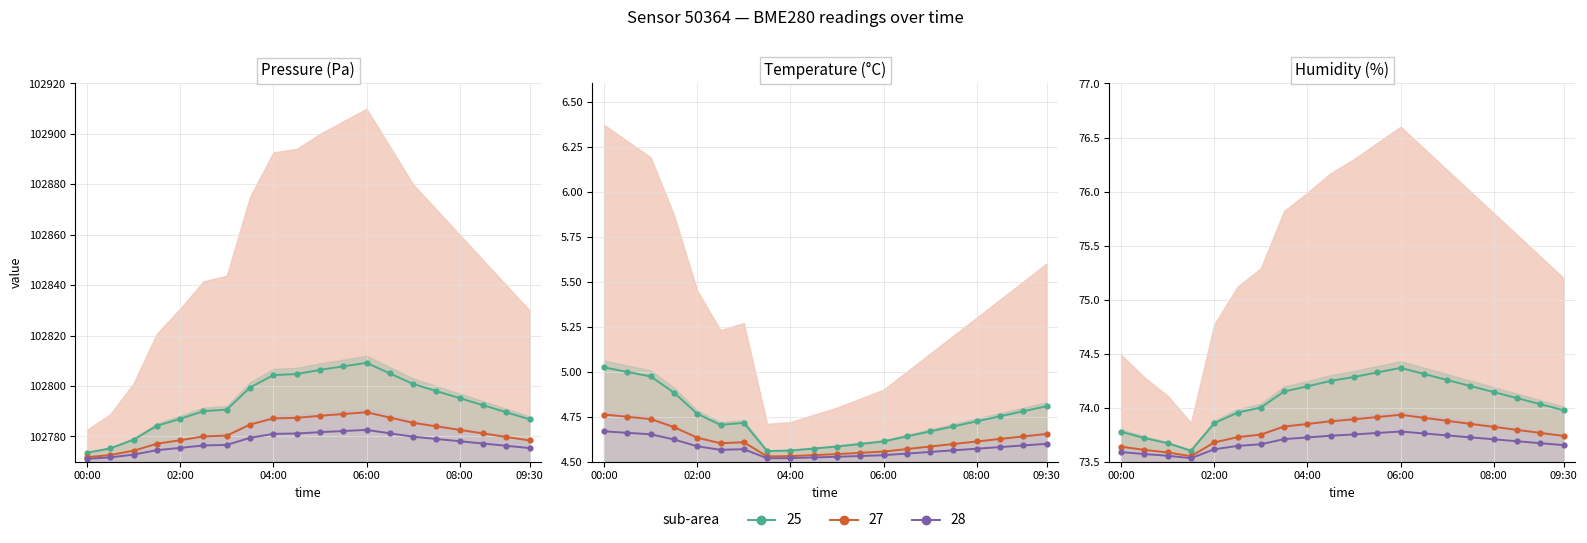

What is the difference between the maximum and second lowest values in the sub-area 25 series?

0.7